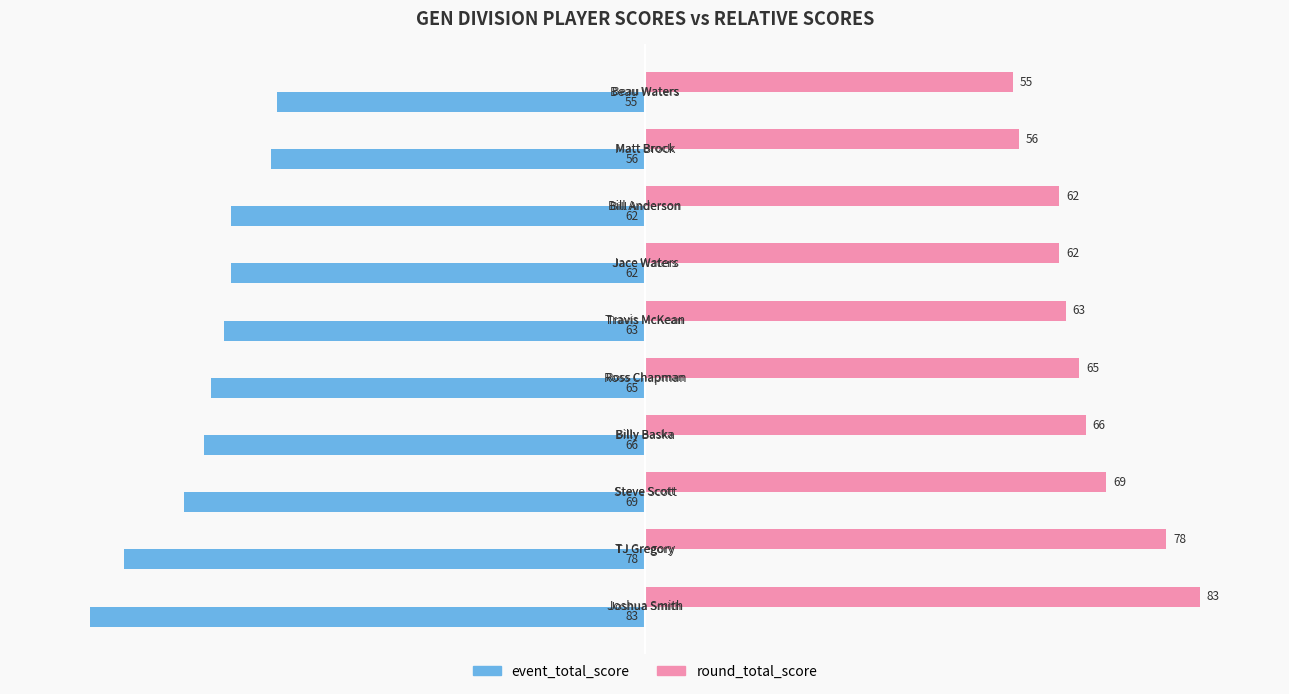

Count the number of data series in this chart.

2